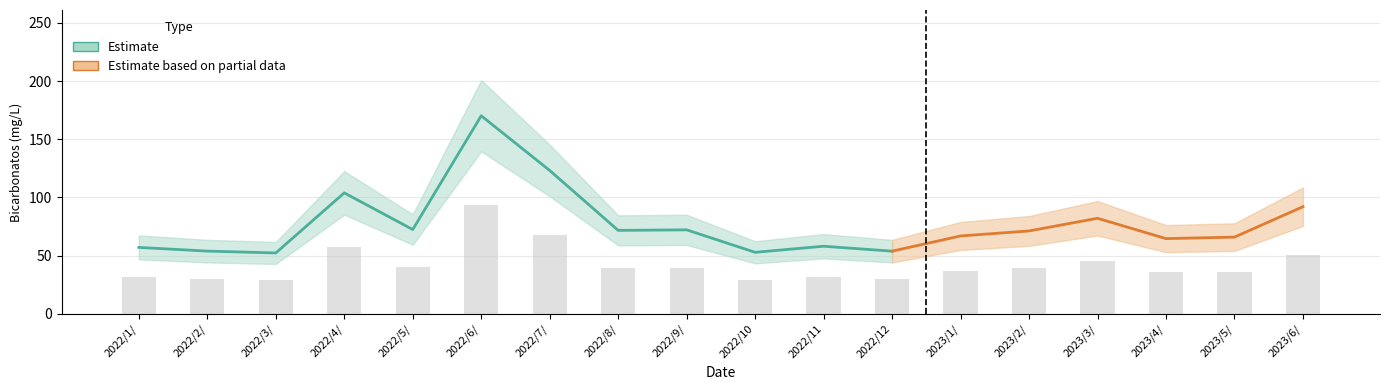

What is the change in value from 2022/5/ to 2022/10?

-10.8